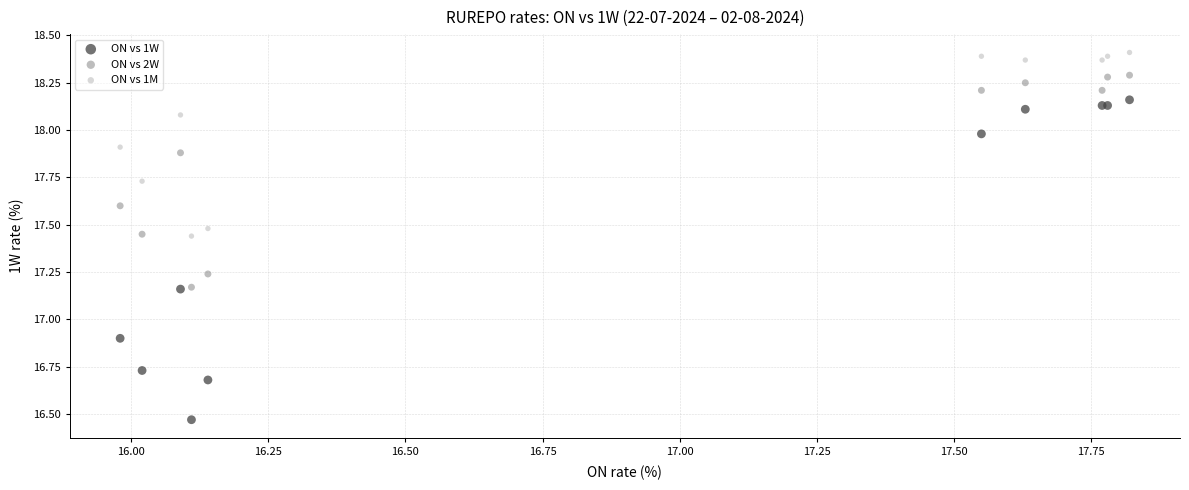

Across all series, what Y value is closest to 17?

16.9